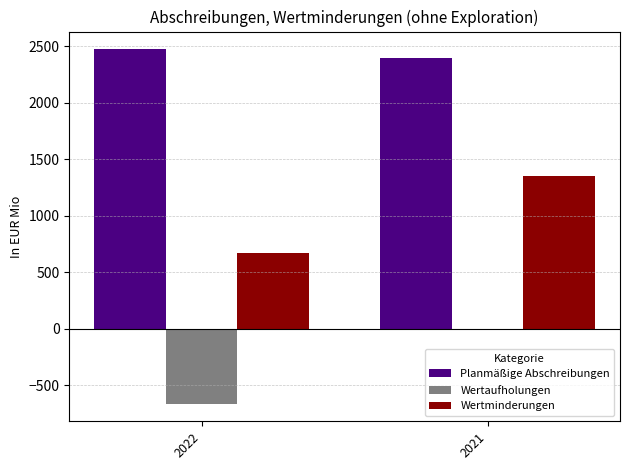

What is the approximate value of Wertminderungen at 2022, to the nearest 10?

670